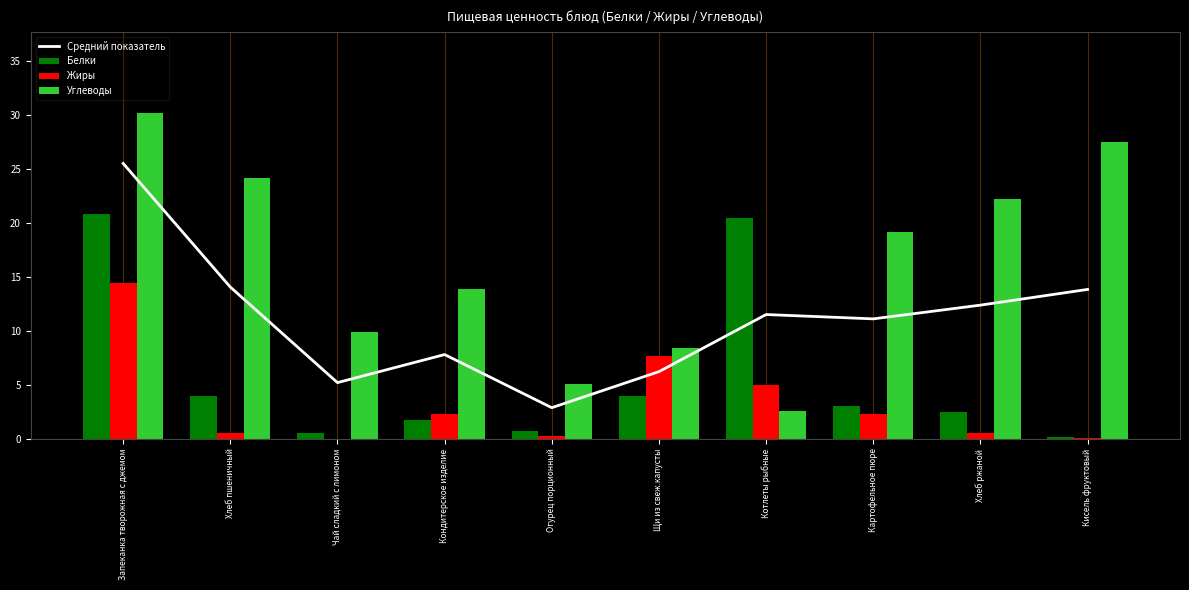

How many data points in Жиры are less than 2?

5